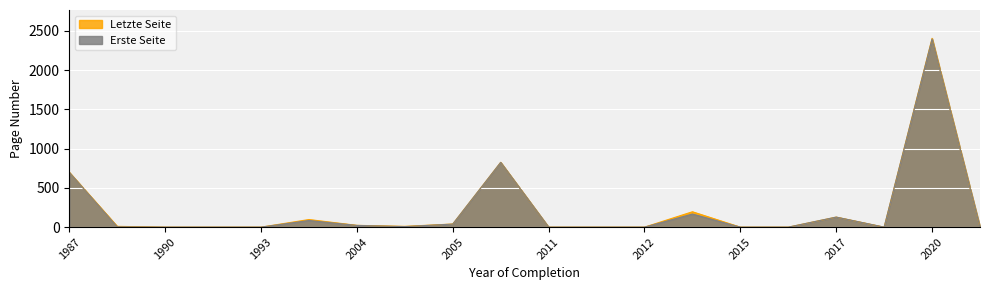

What is the difference between the highest and lowest values at 2005?

1